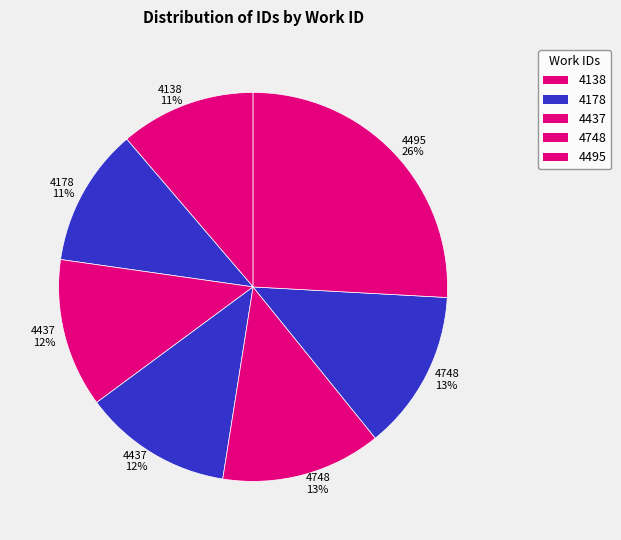

How many slices are in this pie chart?

7